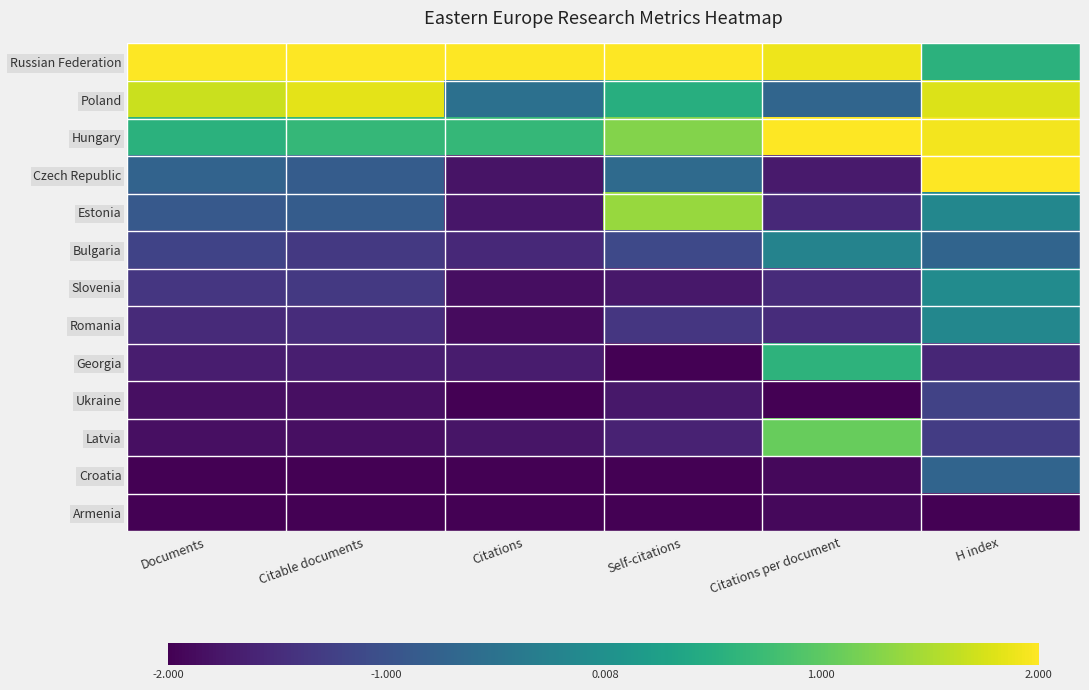

Which label corresponds to the largest value in the chart?

Documents